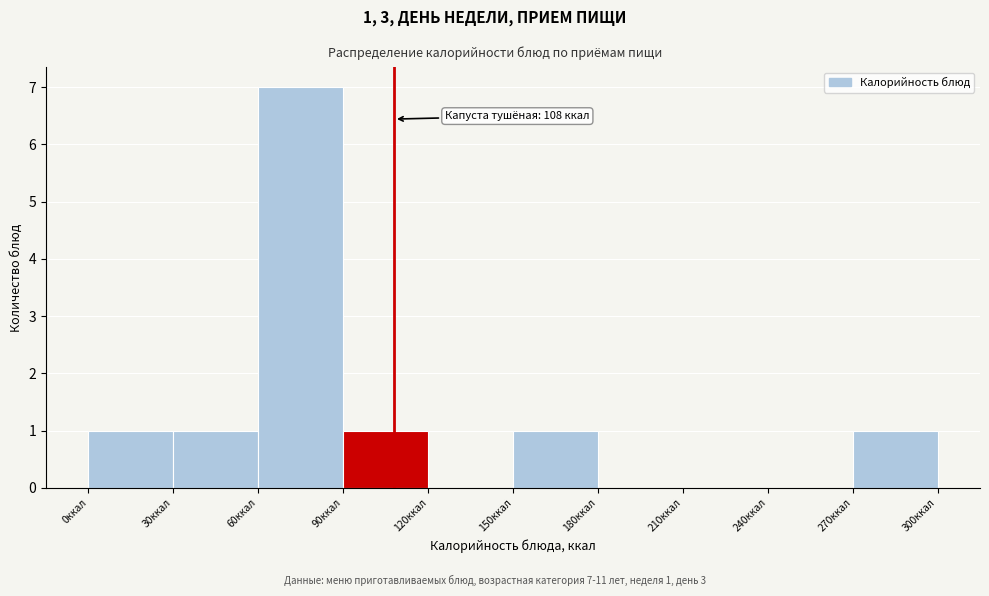

Which range on the x-axis has the tallest bar?

60 to 90